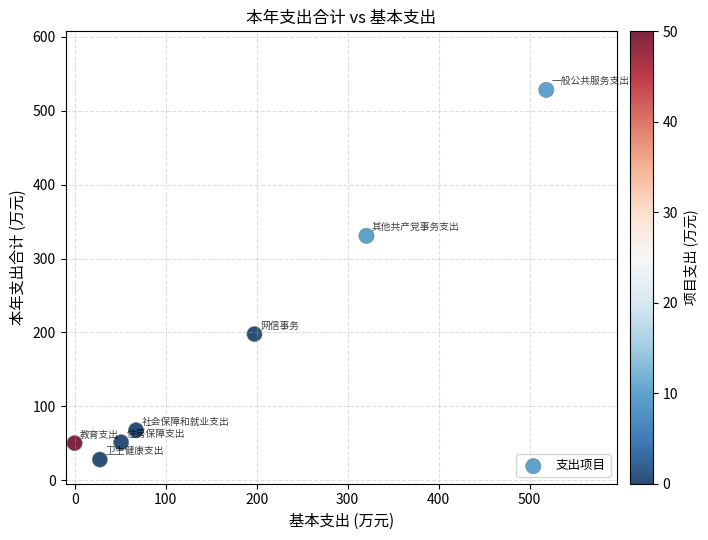

What Y value in the scatter plot is closest to 278?

330.8